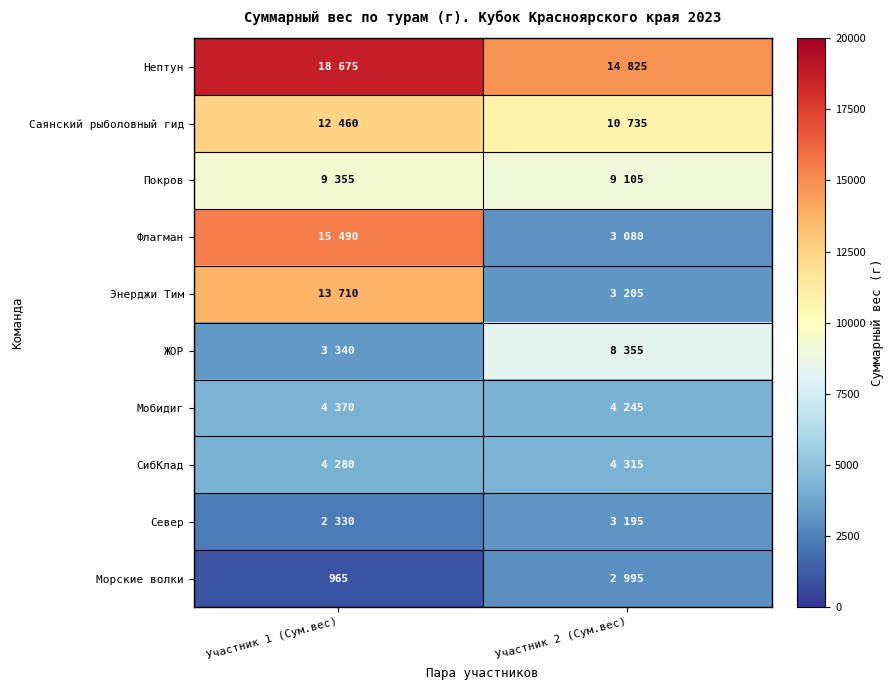

What is the total value across all series at Участник 2 (Сум.вес)?

64055